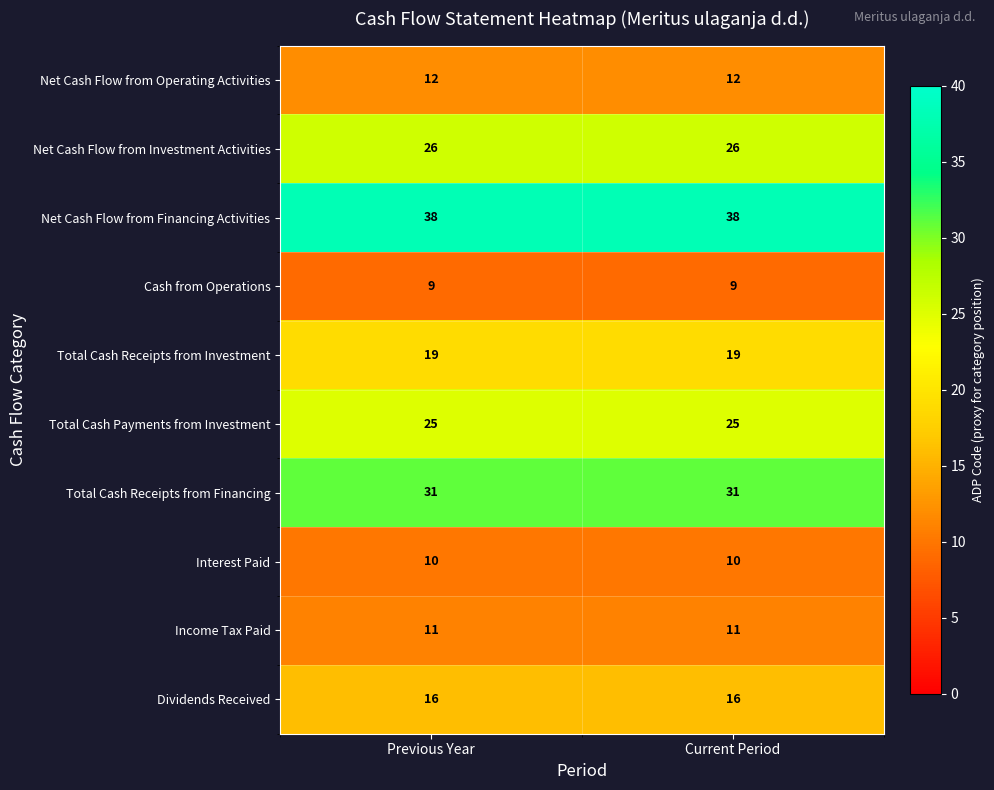

What is the spread (max minus min) of values at Previous Year?

29